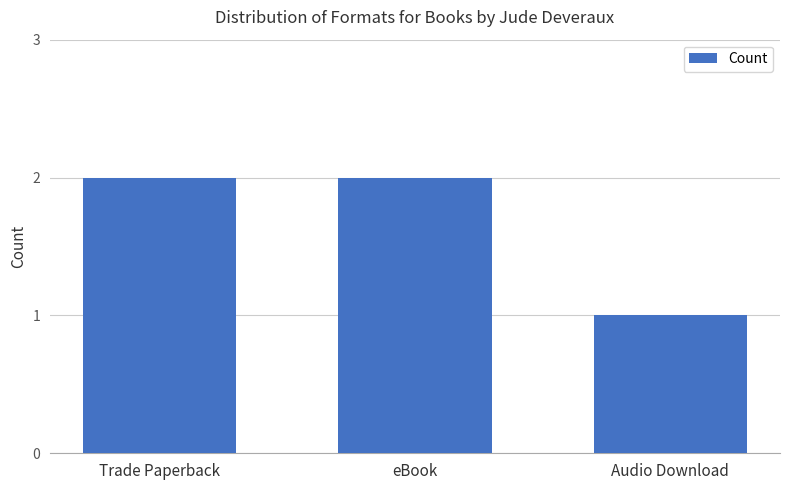

Reading right to left, extract all data points from this chart.

Audio Download=1	eBook=2	Trade Paperback=2